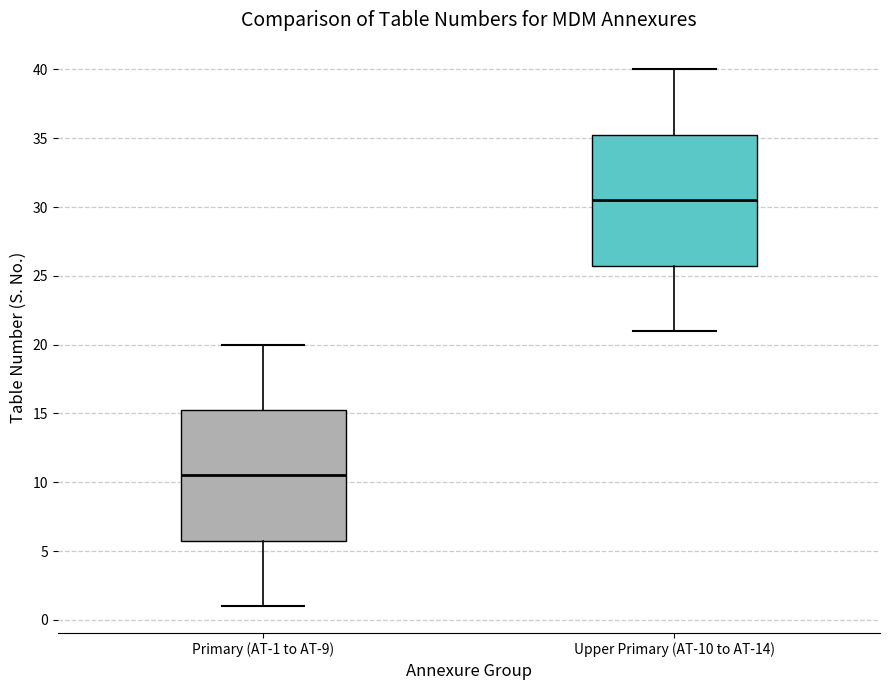

Reading left to right, transcribe this box plot: for each box, give where its median line is, the range the box spans, and where its two whiskers end, as read against the y-axis. The values are not printed on the chart, so give them approximately, as read against the axis.

Primary (AT-1 to AT-9): median 10.5, box 6.0 to 15.5, whiskers 1.0 to 20.0
Upper Primary (AT-10 to AT-14): median 30.5, box 26.0 to 35.5, whiskers 21.0 to 40.0